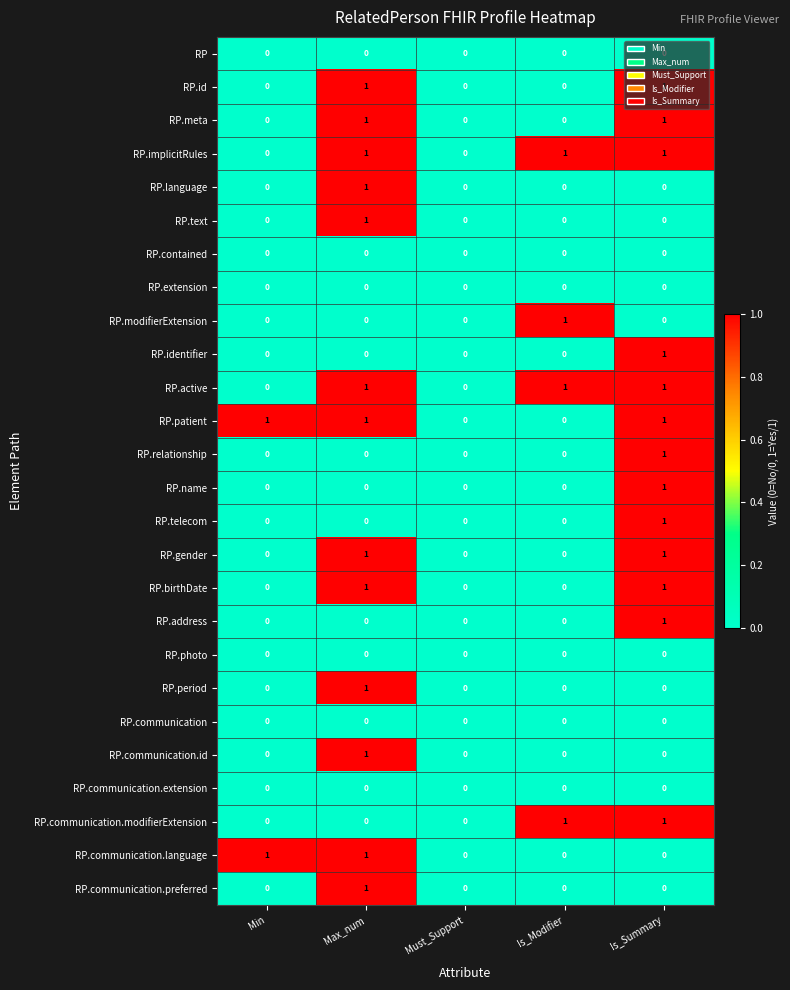

How many RP.active values are between 0 and 1?

5